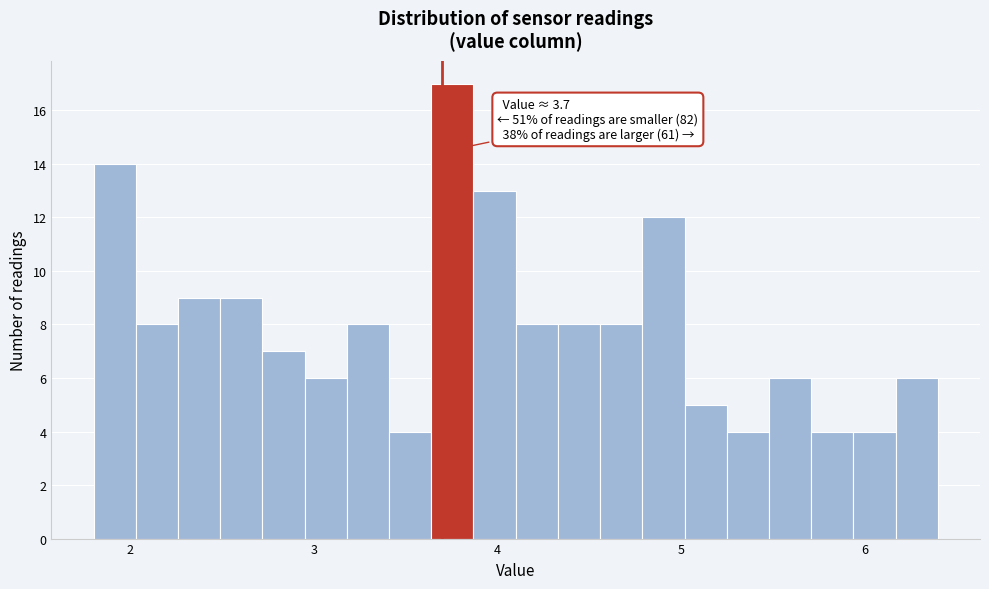

Around what value on the x-axis is the tallest bar? Give the approximate position of its centre, as read against the axis.

3.8